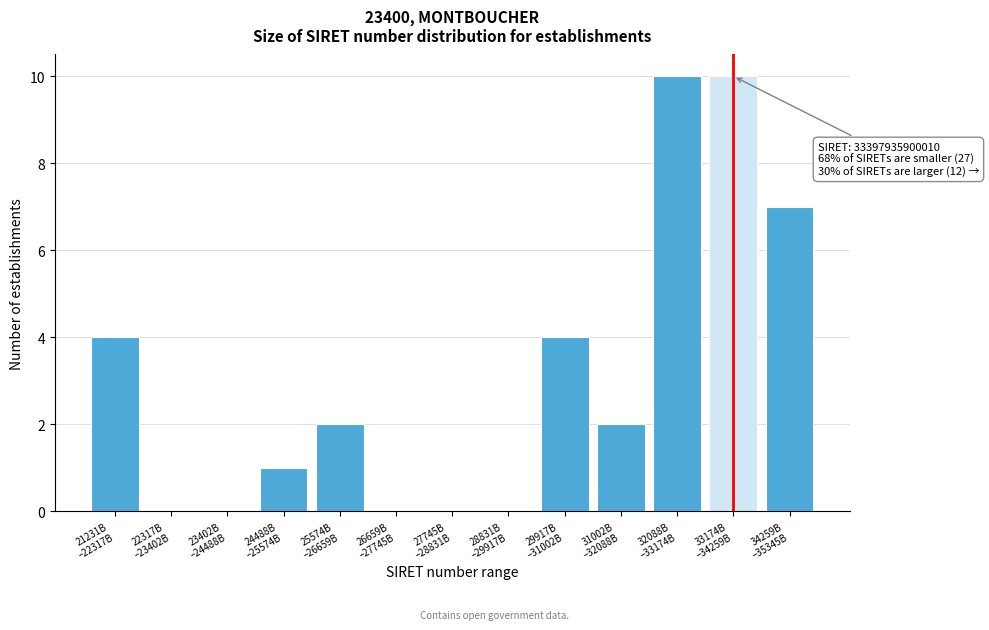

What is the maximum value shown in the chart?

10